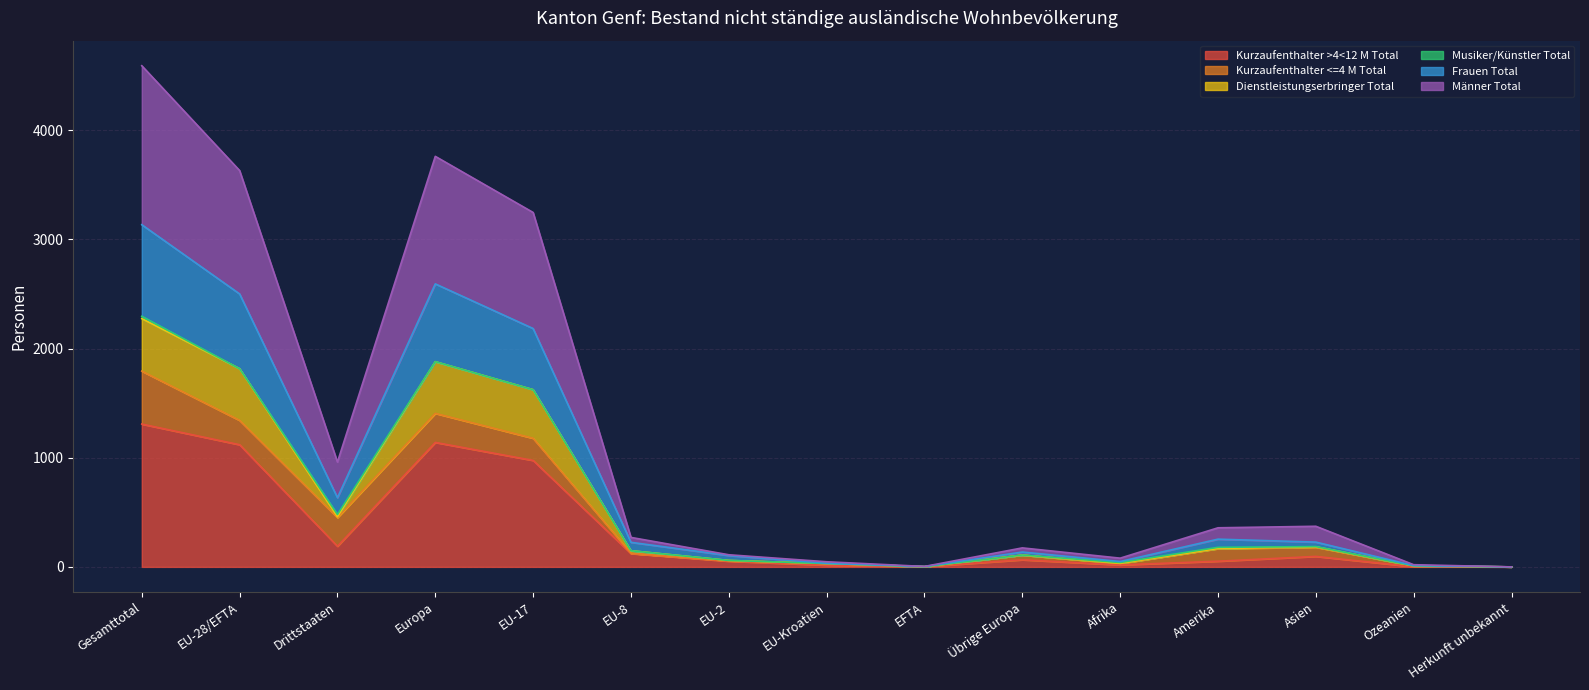

Reading right to left, extract all data points from this chart.

Kurzaufenthalter >4<12 M Total: Herkunft unbekannt=0	Ozeanien=2	Asien=96	Amerika=52	Afrika=18	Übrige Europa=65	EFTA=2	EU-Kroatien=16	EU-2=52	EU-8=122	EU-17=975	Europa=1140	Drittstaaten=189	EU-28/EFTA=1119	Gesamttotal=1308
Dienstleistungserbringer Total: Herkunft unbekannt=0	Ozeanien=9	Asien=184	Amerika=169	Afrika=33	Übrige Europa=108	EFTA=2	EU-Kroatien=31	EU-2=59	EU-8=148	EU-17=1623	Europa=1879	Drittstaaten=459	EU-28/EFTA=1815	Gesamttotal=2274
Frauen Total: Herkunft unbekannt=0	Ozeanien=12	Asien=227	Amerika=254	Afrika=49	Übrige Europa=136	EFTA=3	EU-Kroatien=33	EU-2=104	EU-8=225	EU-17=2183	Europa=2592	Drittstaaten=634	EU-28/EFTA=2500	Gesamttotal=3134
Männer Total: Herkunft unbekannt=0	Ozeanien=20	Asien=372	Amerika=358	Afrika=80	Übrige Europa=174	EFTA=4	EU-Kroatien=47	EU-2=111	EU-8=270	EU-17=3246	Europa=3760	Drittstaaten=960	EU-28/EFTA=3630	Gesamttotal=4590